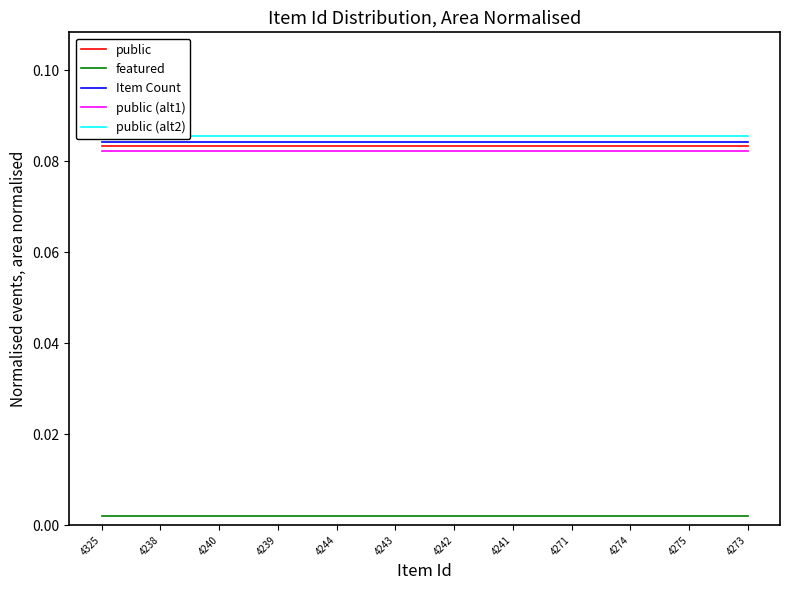

Reading left to right, extract all data points from this chart.

public: 0.1	0.1	0.1	0.1	0.1	0.1	0.1	0.1	0.1	0.1	0.1	0.1
featured: 0.0	0.0	0.0	0.0	0.0	0.0	0.0	0.0	0.0	0.0	0.0	0.0
Item Count: 0.1	0.1	0.1	0.1	0.1	0.1	0.1	0.1	0.1	0.1	0.1	0.1
public (alt1): 0.1	0.1	0.1	0.1	0.1	0.1	0.1	0.1	0.1	0.1	0.1	0.1
public (alt2): 0.1	0.1	0.1	0.1	0.1	0.1	0.1	0.1	0.1	0.1	0.1	0.1